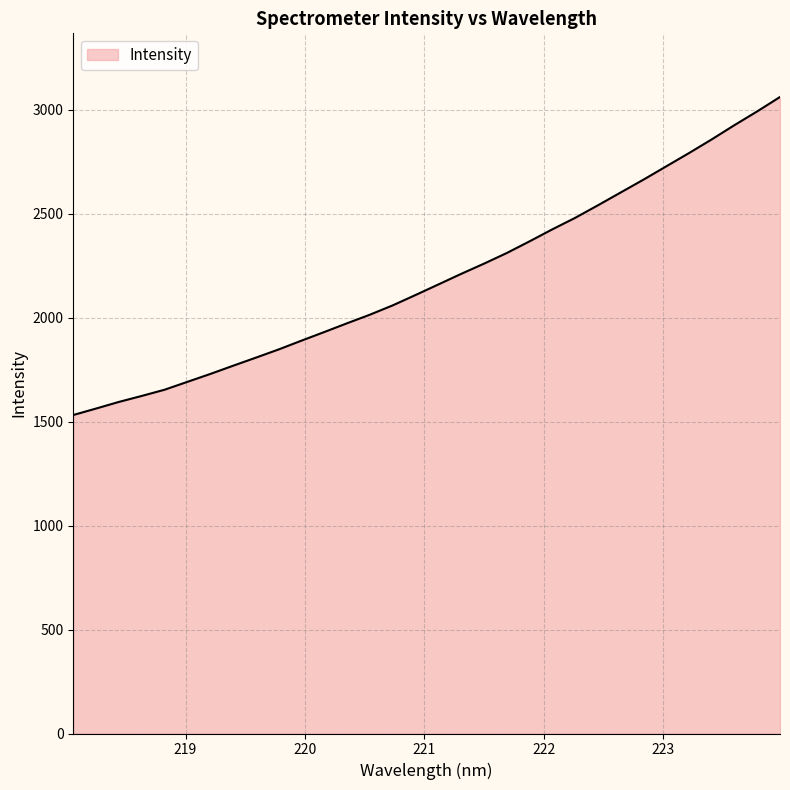

What is the difference between the maximum and minimum values?

1529.7